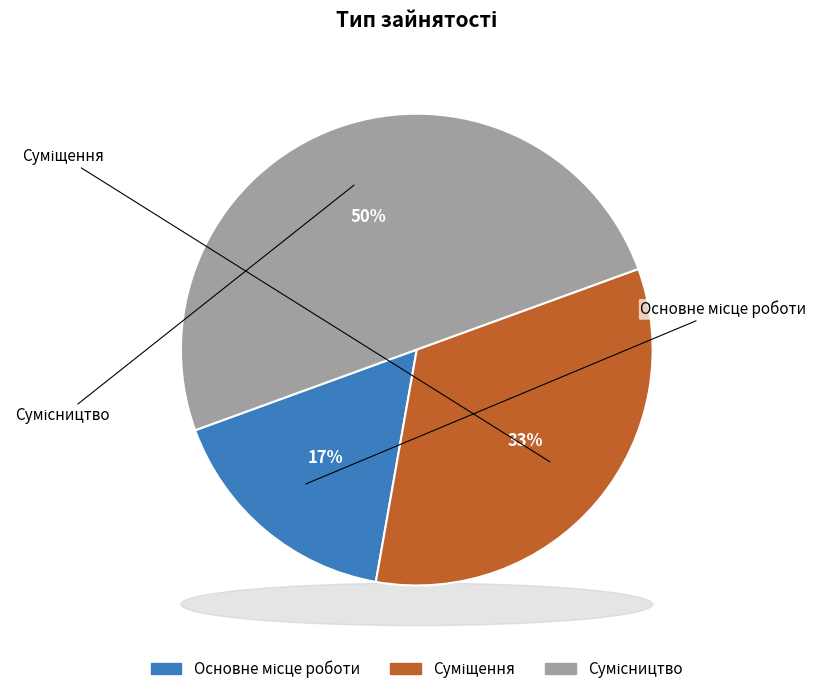

What is the change in value from Суміщення to Сумісництво?

+1